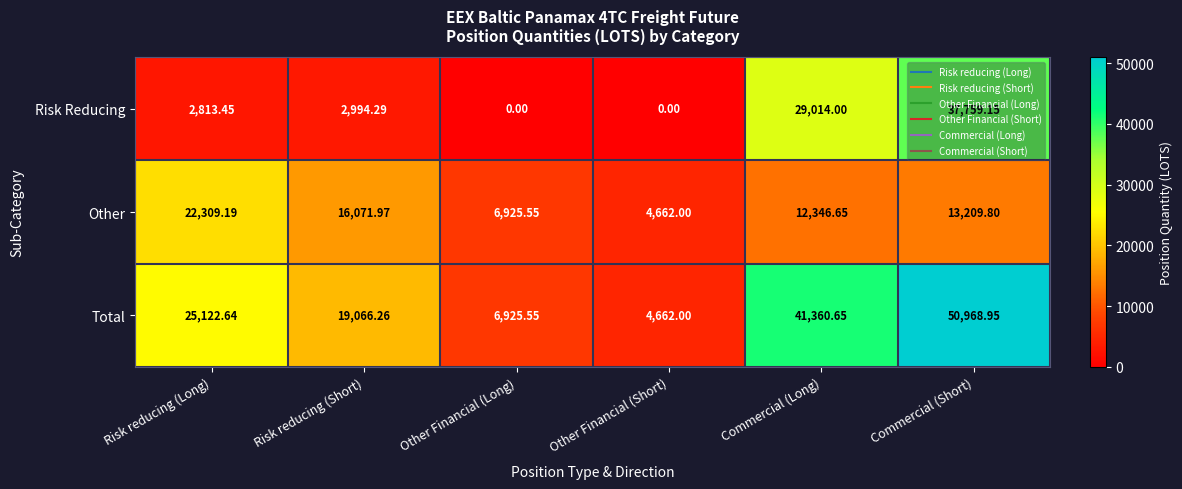

At which category does the chart reach its peak across all series?

Commercial (Short)